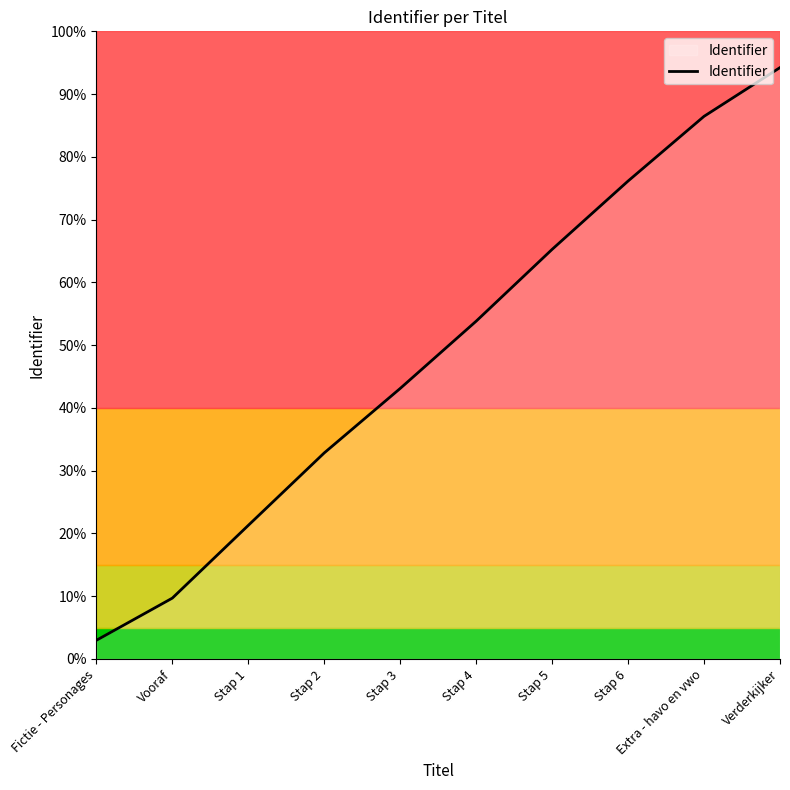

Which category has the lowest value across all series?

Fictie - Personages